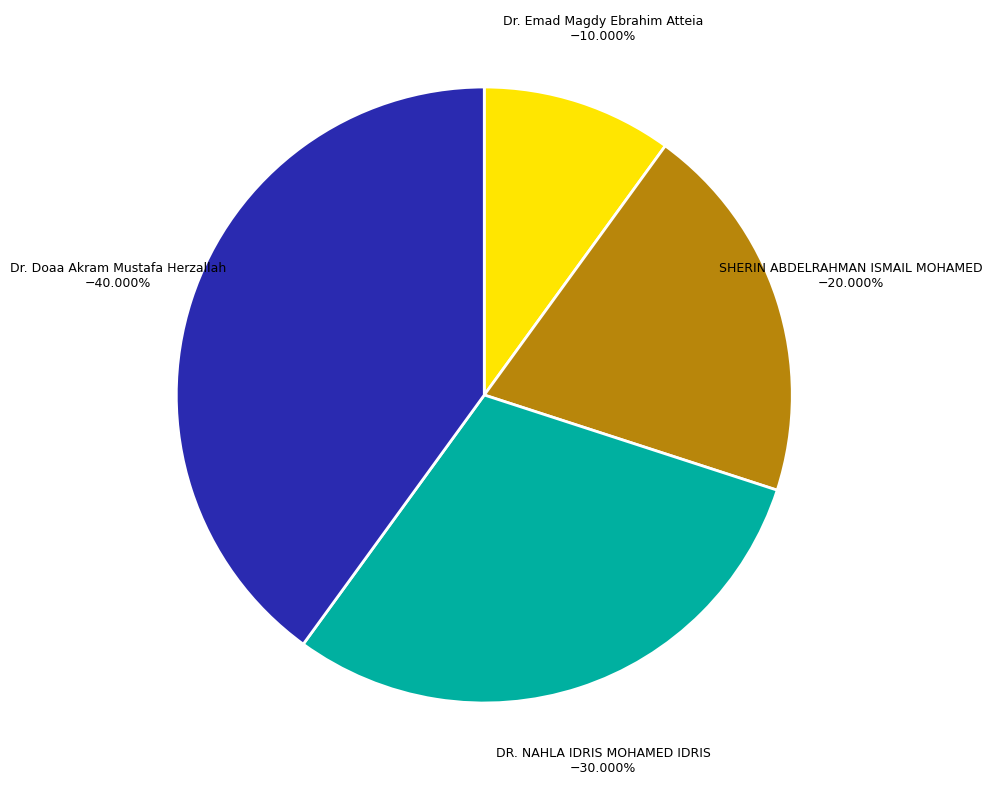

Does any single category account for the majority?

No